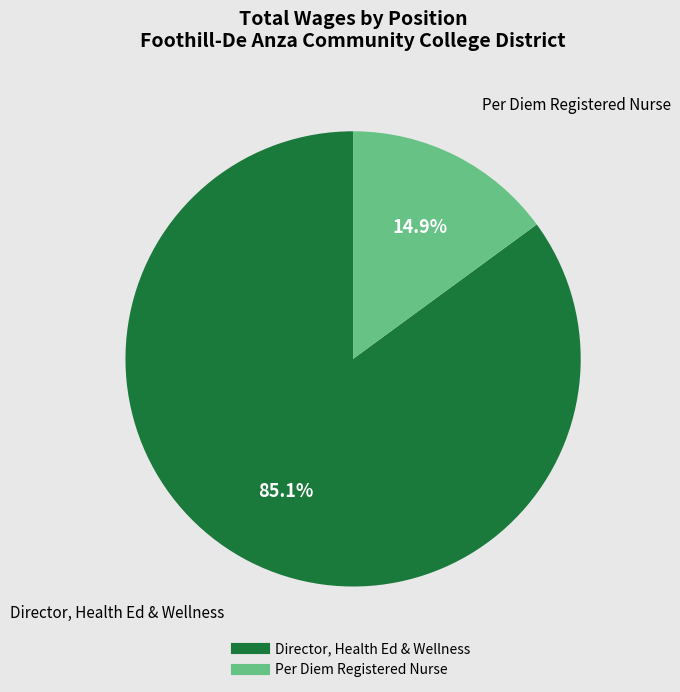

To the nearest percent, what portion does Per Diem Registered Nurse represent?

15%